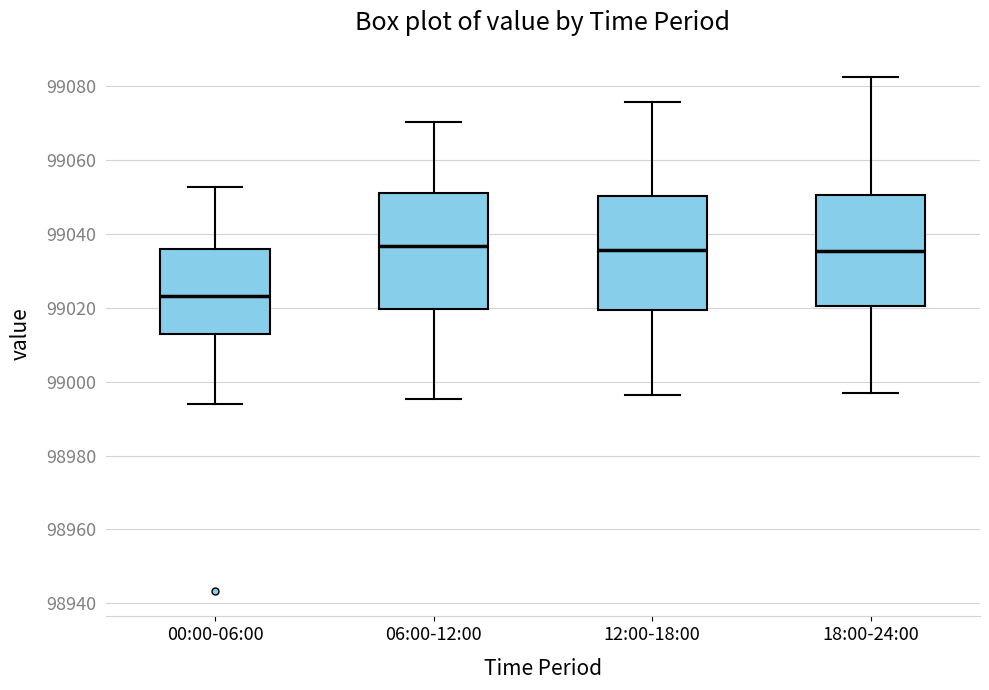

Reading left to right, transcribe this box plot: for each box, give where its median line is, the range the box spans, and where its two whiskers end, as read against the y-axis. The values are not printed on the chart, so give them approximately, as read against the axis.

00:00-06:00: median 99024, box 99012 to 99036, whiskers 98994 to 99052
06:00-12:00: median 99036, box 99020 to 99050, whiskers 98996 to 99070
12:00-18:00: median 99036, box 99020 to 99050, whiskers 98996 to 99076
18:00-24:00: median 99036, box 99020 to 99050, whiskers 98998 to 99082